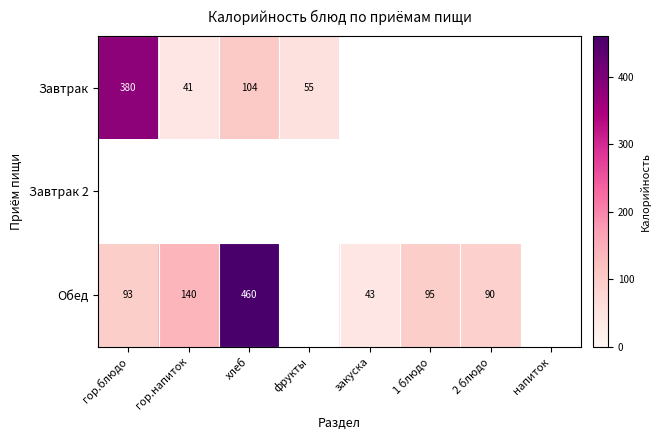

What is the difference between the Обед values at хлеб and закуска?

417